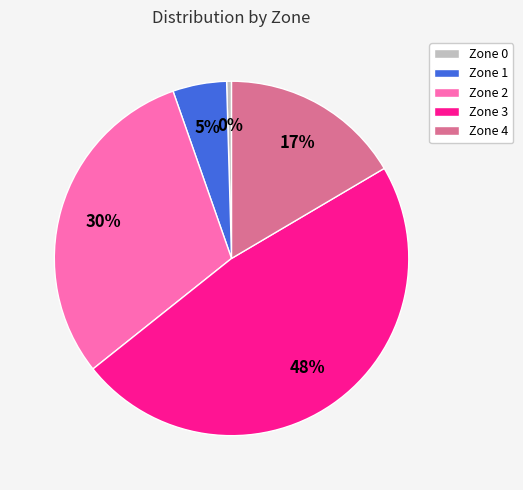

To the nearest percent, what is the combined percentage of Zone 3 and Zone 0?

48%